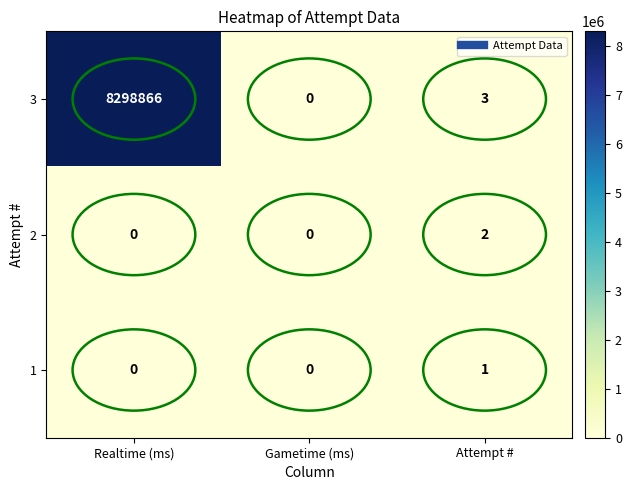

What is the difference between the second highest and minimum values in the 3 series?

3